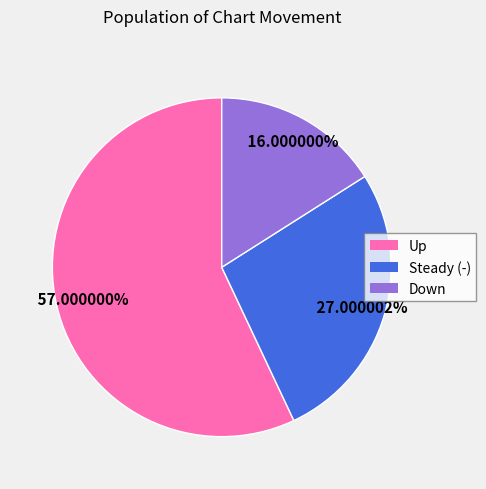

What is the smallest slice in the pie chart?

Down